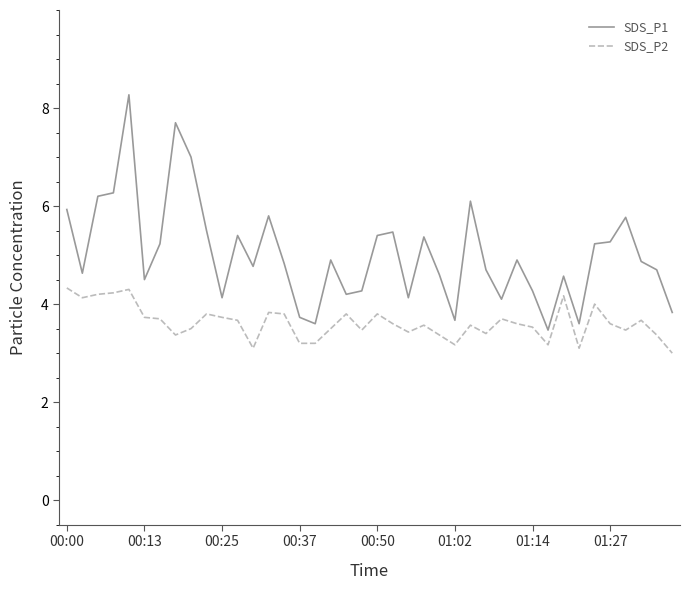

Which series has the largest total across all categories?

SDS_P1